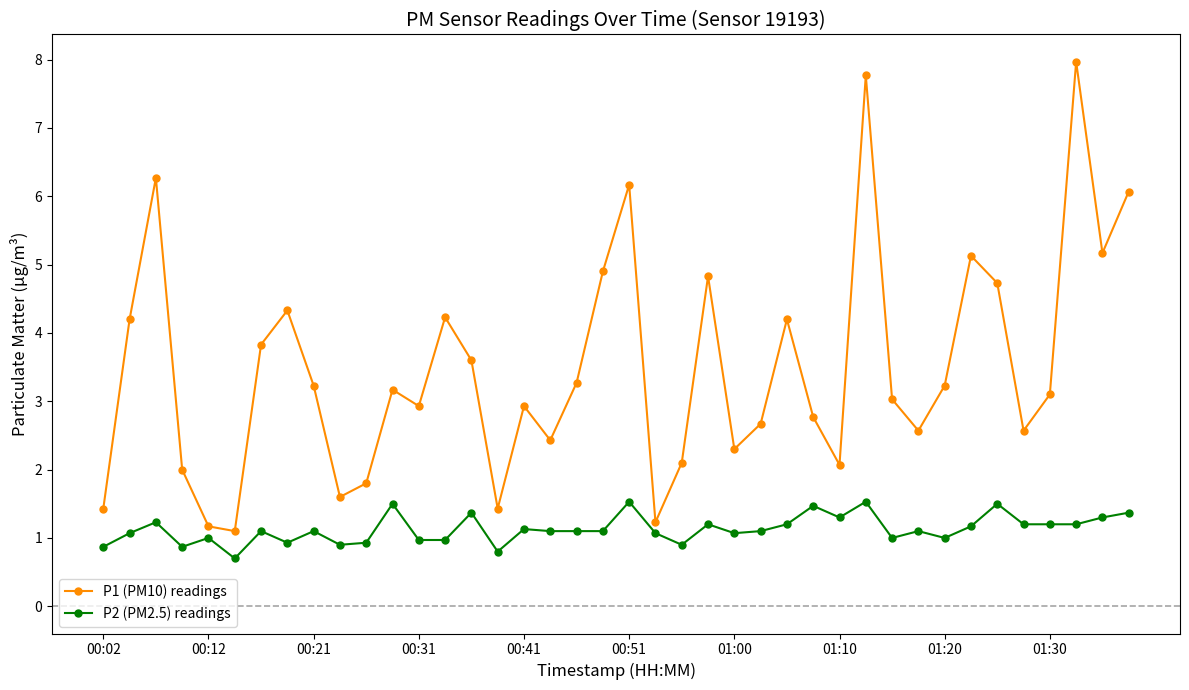

Reading left to right, extract all data points from this chart.

P1 (PM10) readings: 1.4	4.2	6.3	2.0	1.2	1.1	3.8	4.3	3.2	1.6	1.8	3.2	2.9	4.2	3.6	1.4	2.9	2.4	3.3	4.9	6.2	1.2	2.1	4.8	2.3	2.7	4.2	2.8	2.1	7.8	3.0	2.6	3.2	5.1	4.7	2.6	3.1	8.0	5.2	6.1
P2 (PM2.5) readings: 0.9	1.1	1.2	0.9	1.0	0.7	1.1	0.9	1.1	0.9	0.9	1.5	1.0	1.0	1.4	0.8	1.1	1.1	1.1	1.1	1.5	1.1	0.9	1.2	1.1	1.1	1.2	1.5	1.3	1.5	1.0	1.1	1.0	1.2	1.5	1.2	1.2	1.2	1.3	1.4